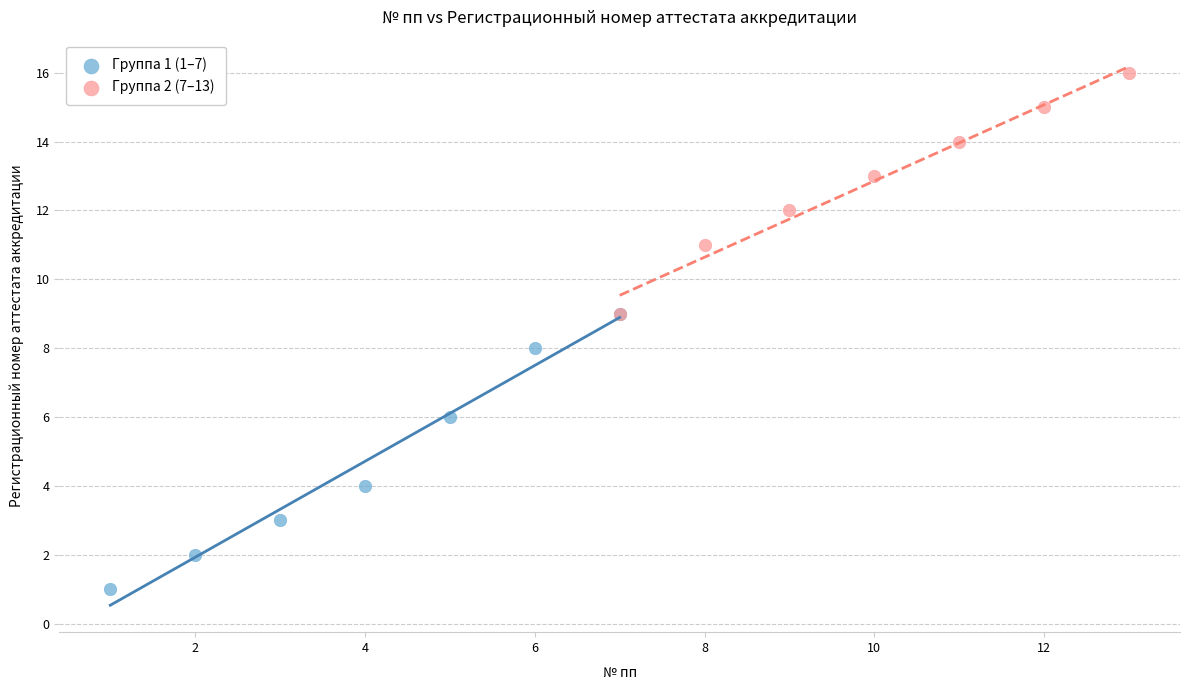

Which series reaches the minimum Y coordinate?

Группа 1 (1–7)